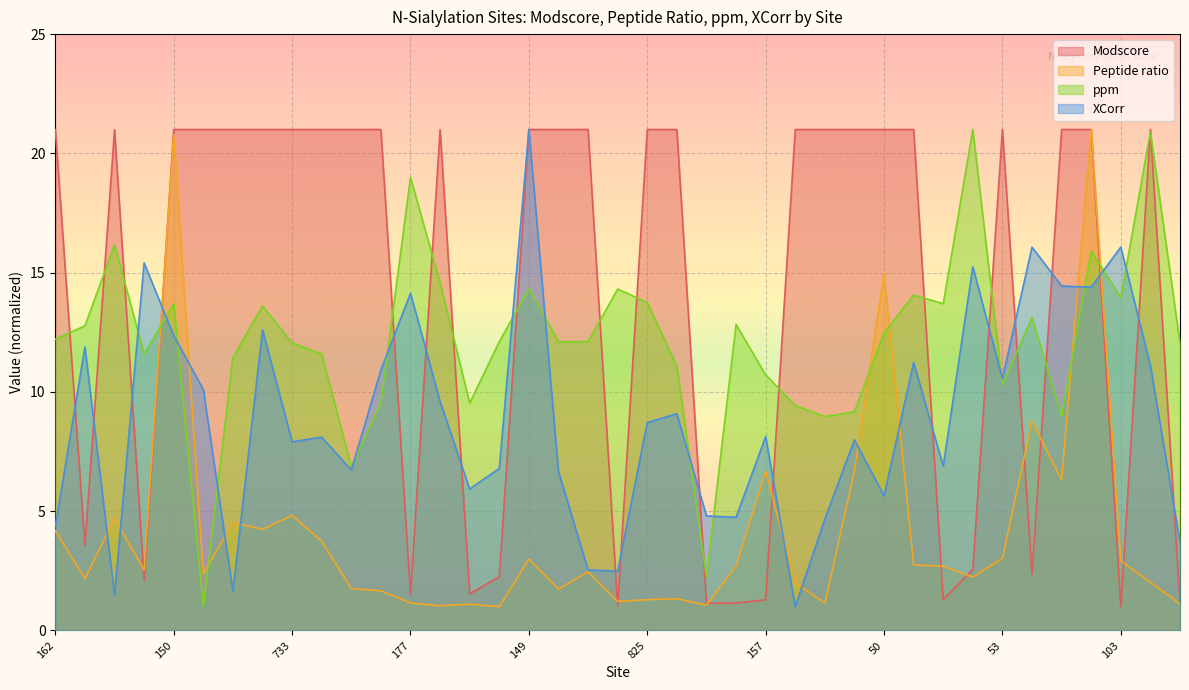

Where do Modscore and Peptide ratio first cross each other?

115 and 360